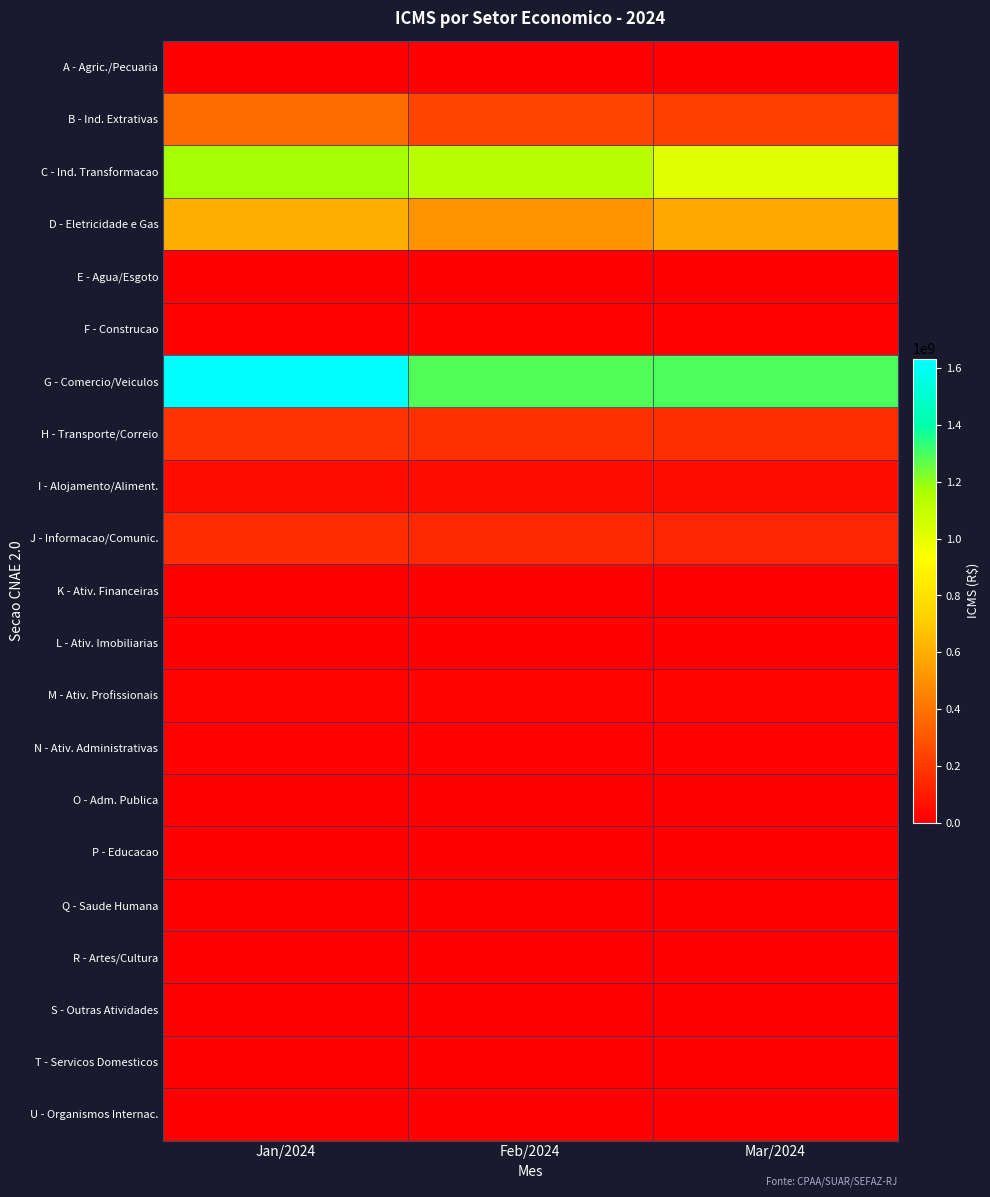

What is the difference between the highest and lowest values at Mar/2024?

1296104574.5